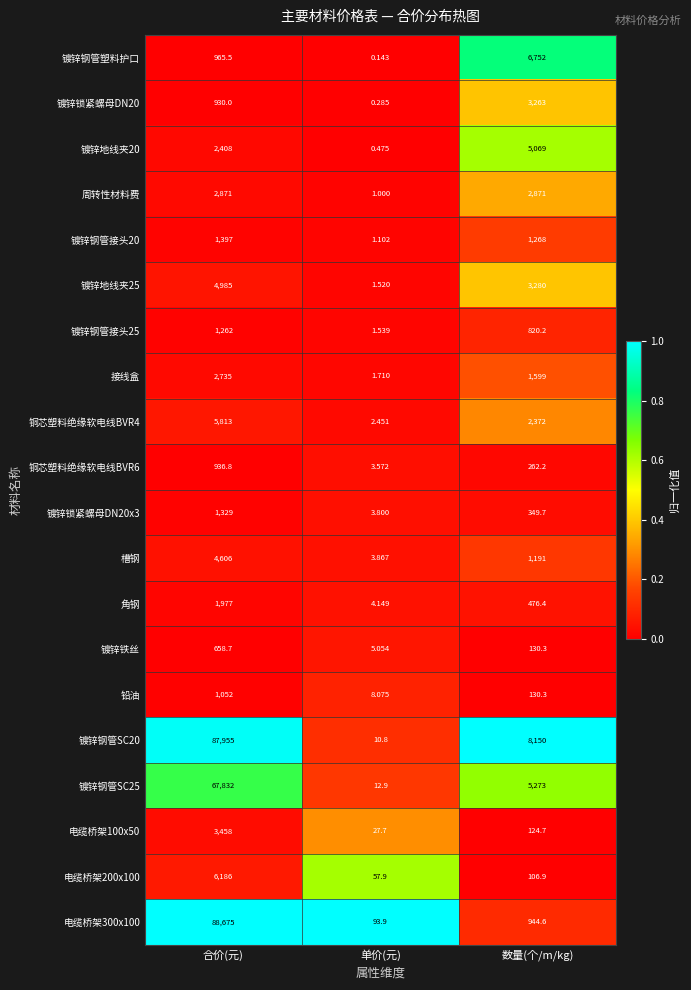

At how many categories does at least one series exceed 0?

3